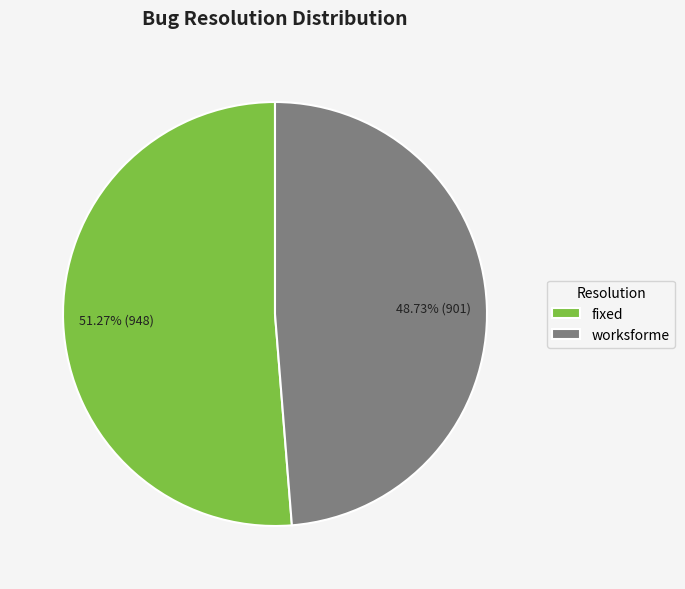

Is there a majority slice in this chart?

Yes